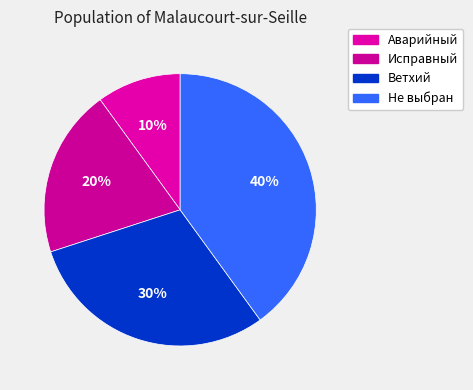

Which has a higher value, Не выбран or Ветхий?

Не выбран